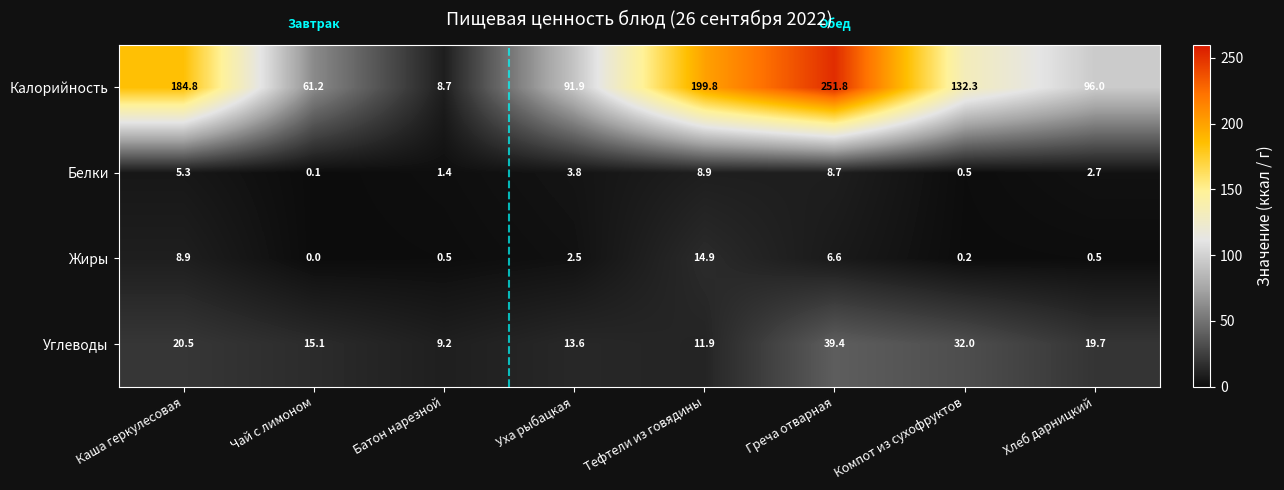

True or false: Углеводы has a value of 15.1 at Чай с лимоном.

True